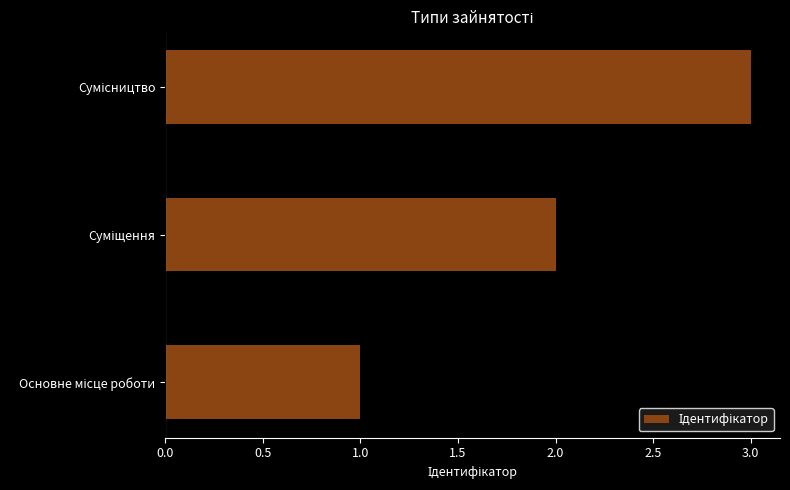

What is the sum of all values?

6